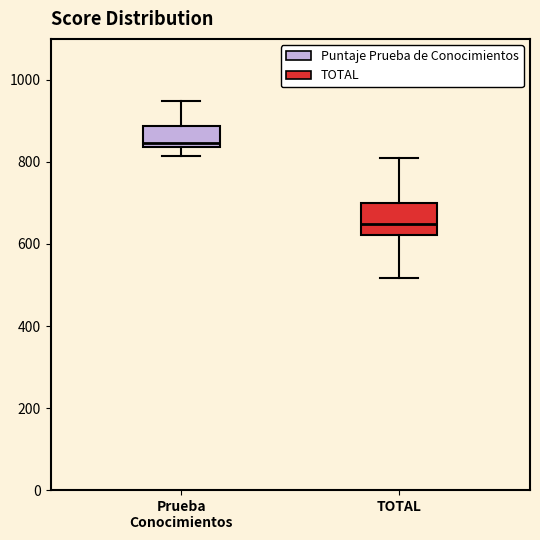

Reading left to right, transcribe this box plot: for each box, give where its median line is, the range the box spans, and where its two whiskers end, as read against the y-axis. The values are not printed on the chart, so give them approximately, as read against the axis.

Prueba Conocimientos: median 840 (just above the box's lower edge), box 840 to 880, whiskers 820 to 940
TOTAL: median 640, box 620 to 700, whiskers 520 to 820